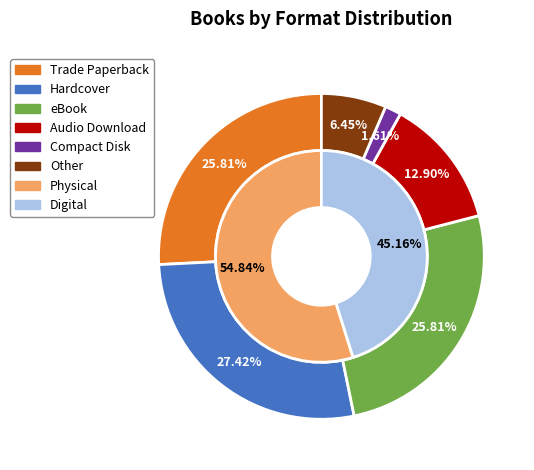

Between Other and Audio Download, which is larger?

Audio Download